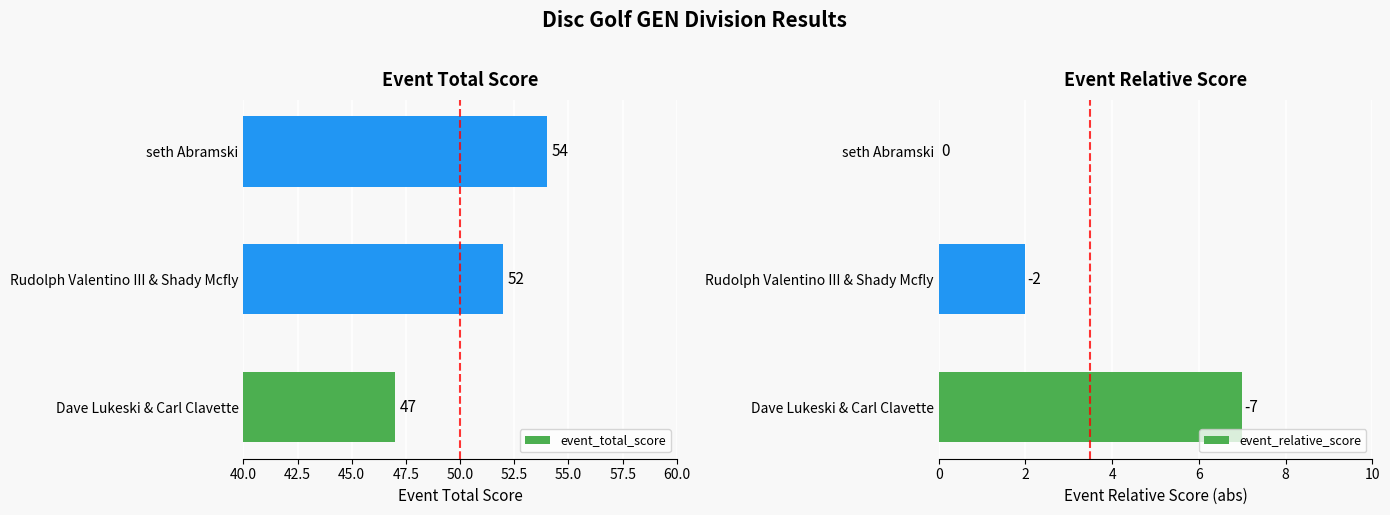

At which label does event_total_score reach its minimum?

Dave Lukeski & Carl Clavette